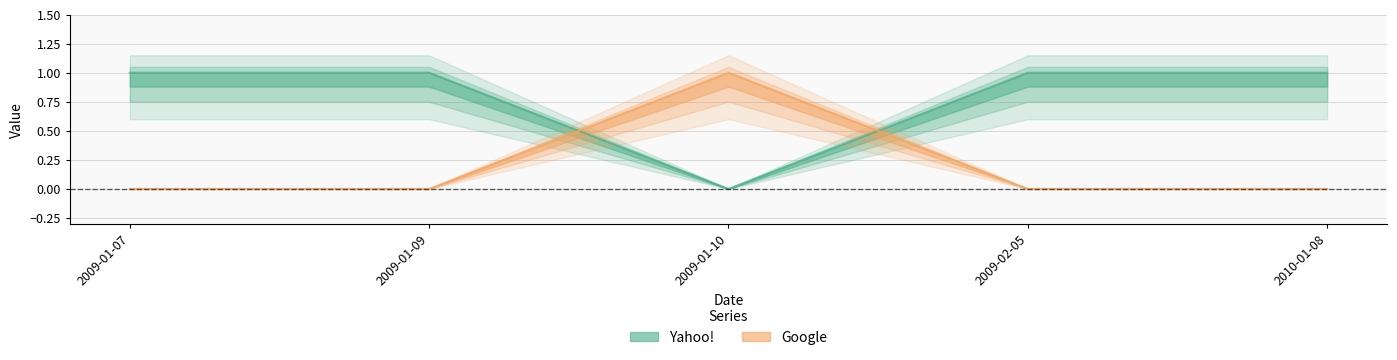

Between 2009-01-10 and 2009-02-05, which series saw the biggest shift?

Yahoo!